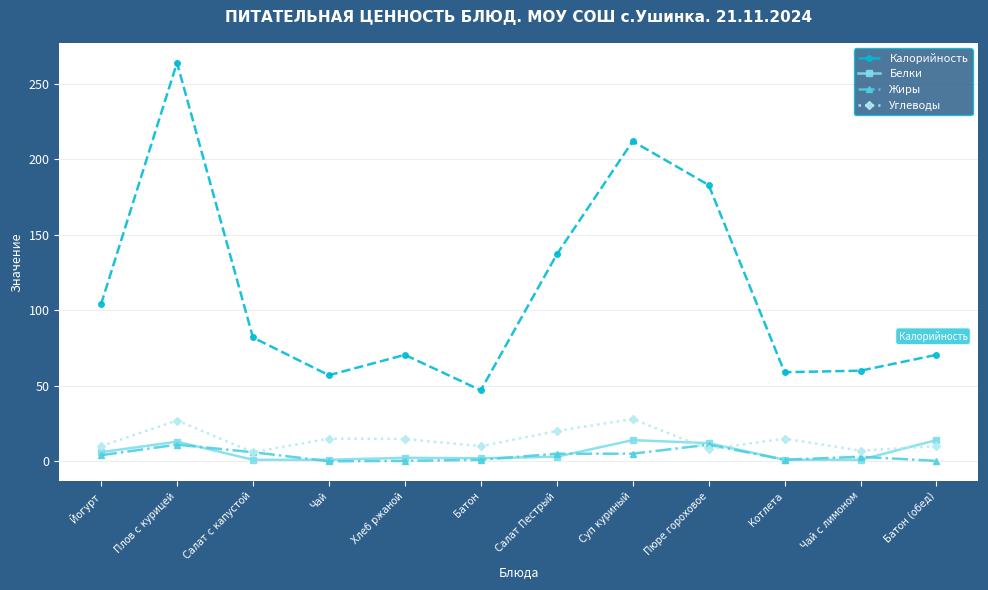

How many data points in Углеводы are above 14?

6